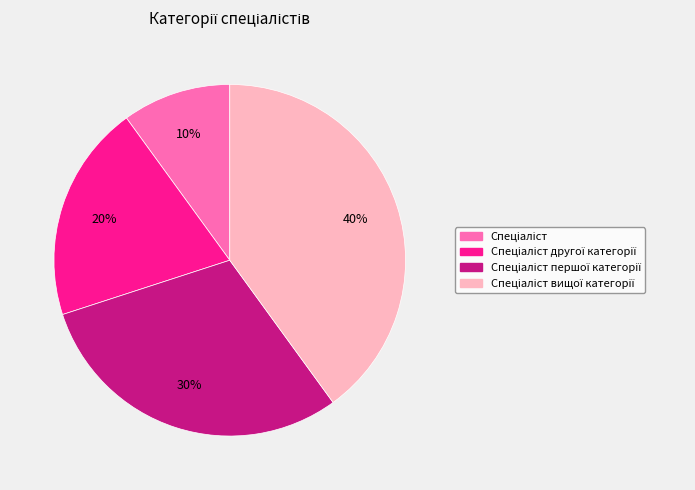

Is there any slice that represents more than half of the pie?

No